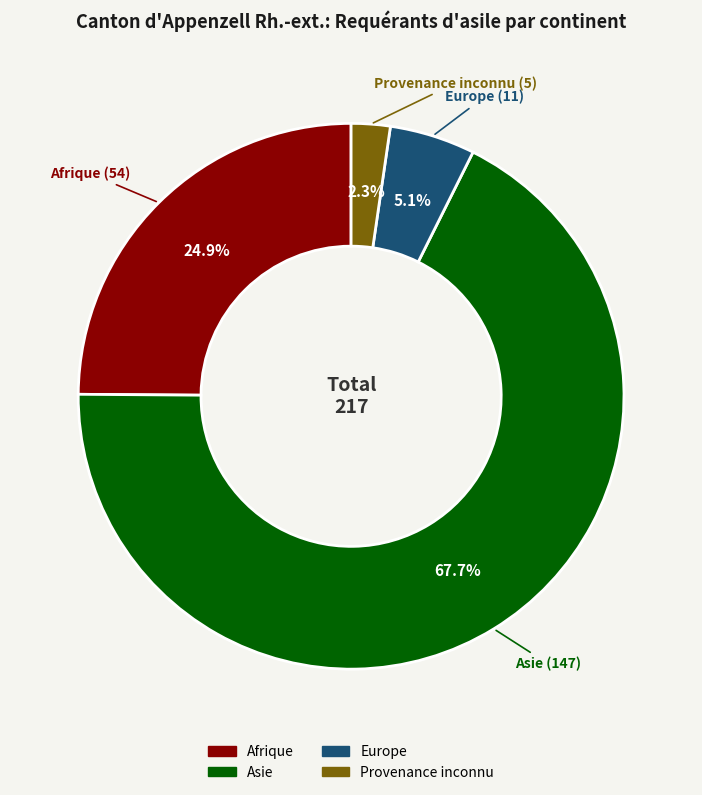

Which slice is the smallest?

Provenance inconnu